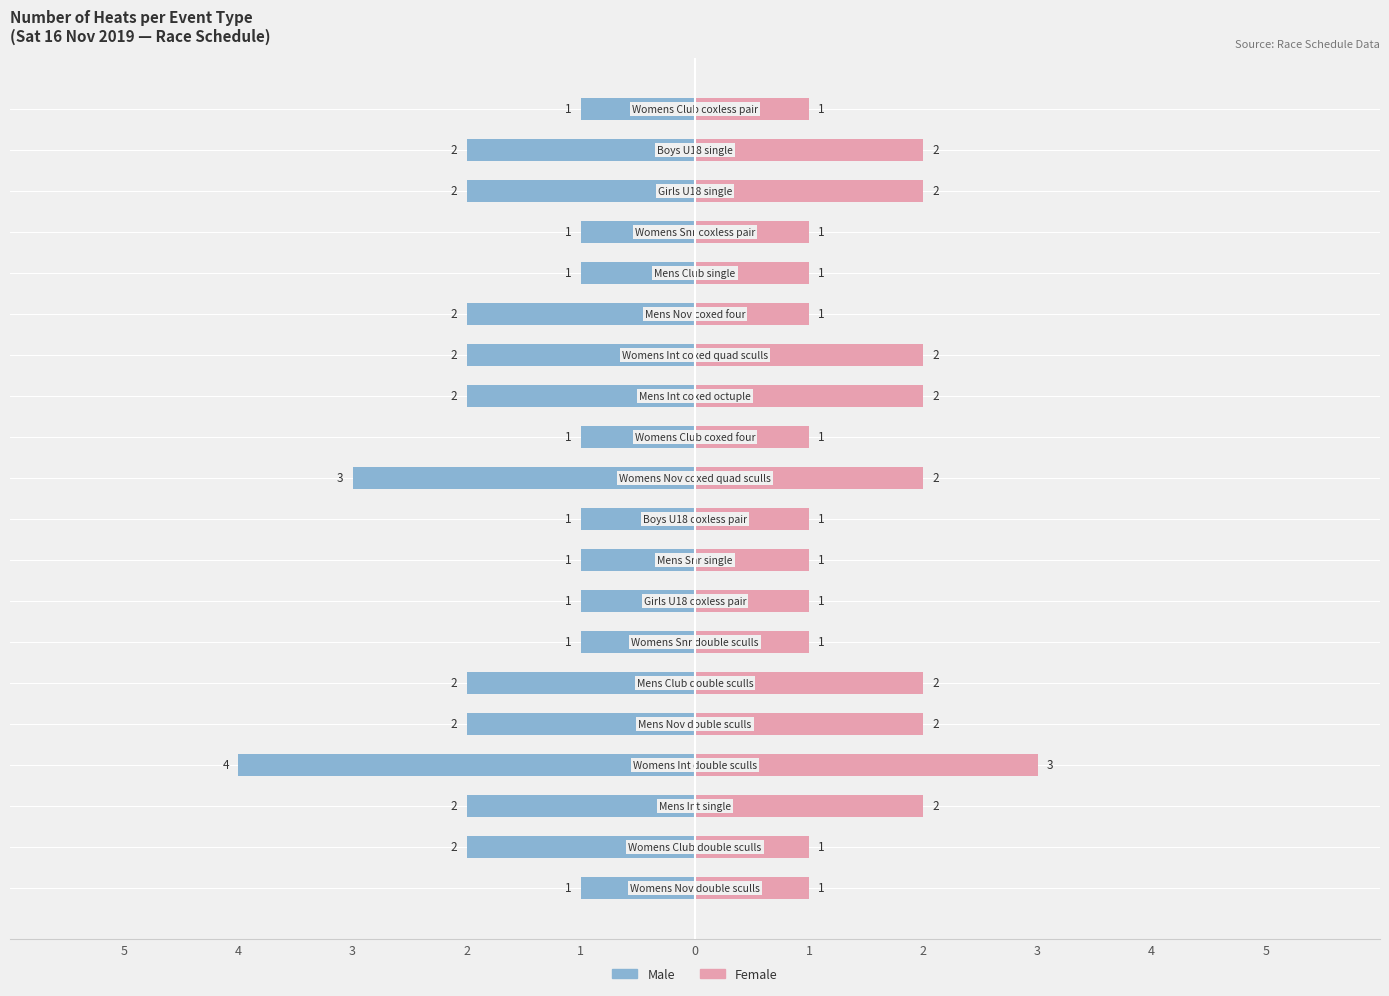

Reading right to left, list all the values displayed in this chart.

Male: -1	-2	-2	-1	-1	-2	-2	-2	-1	-3	-1	-1	-1	-1	-2	-2	-4	-2	-2	-1
Female: 1	2	2	1	1	1	2	2	1	2	1	1	1	1	2	2	3	2	1	1